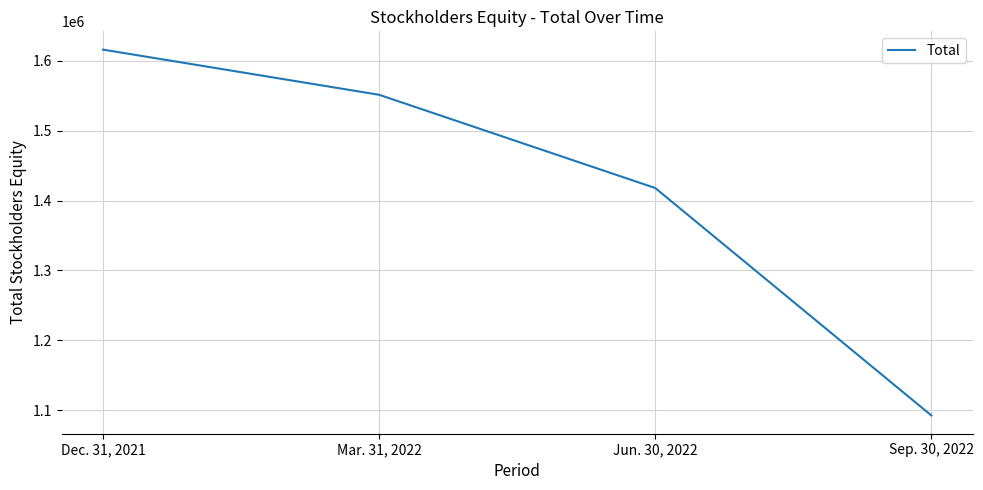

Rank the categories by value from lowest to highest.

Sep. 30, 2022, Jun. 30, 2022, Mar. 31, 2022, Dec. 31, 2021